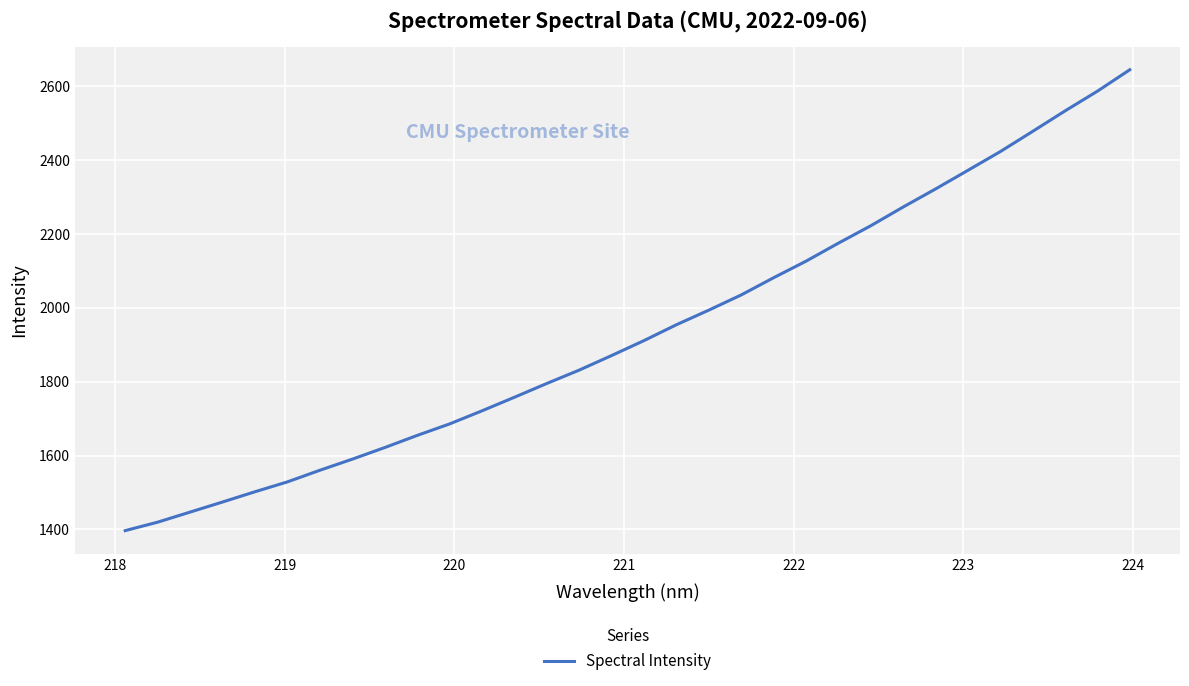

What is the difference between the maximum and minimum values?

1248.0